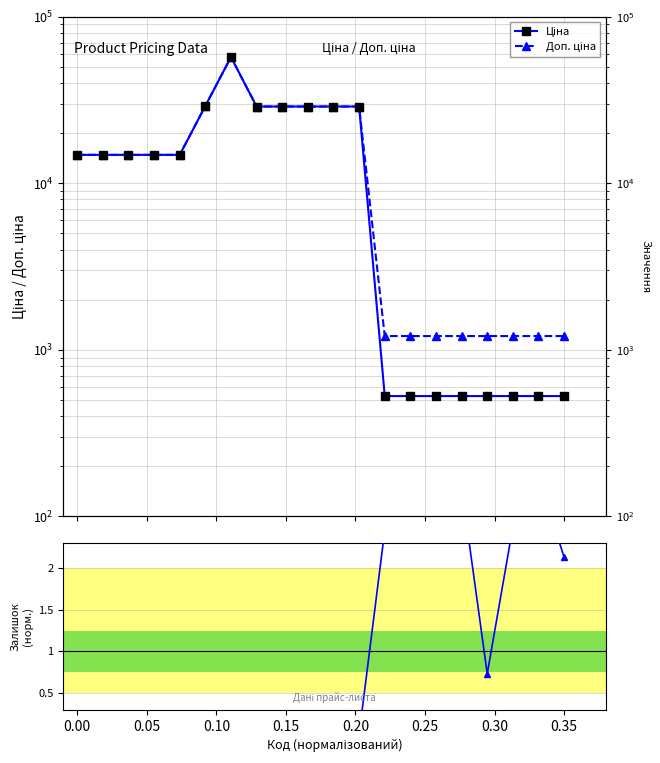

Reading left to right, extract all data points from this chart.

Ціна: 14817.6	14817.6	14817.6	14817.6	14817.6	29152.3	57258.0	28901.7	28901.7	28901.7	28901.7	28901.7	528.2	528.2	528.2	528.2	528.2	528.2	528.2	528.2
Доп. ціна: 14817.6	14817.6	14817.6	14817.6	14817.6	29152.3	57258.0	28901.7	28901.7	28901.7	28901.7	28901.7	1210.7	1210.7	1210.7	1210.7	1210.7	1210.7	1210.7	1210.7
Залишок: 0.0	0.0	0.0	0.0	0.0	0.0	0.0	0.0	0.0	0.0	0.0	0.0	2.5	2.5	3.5	3.0	0.7	2.5	3.1	2.1